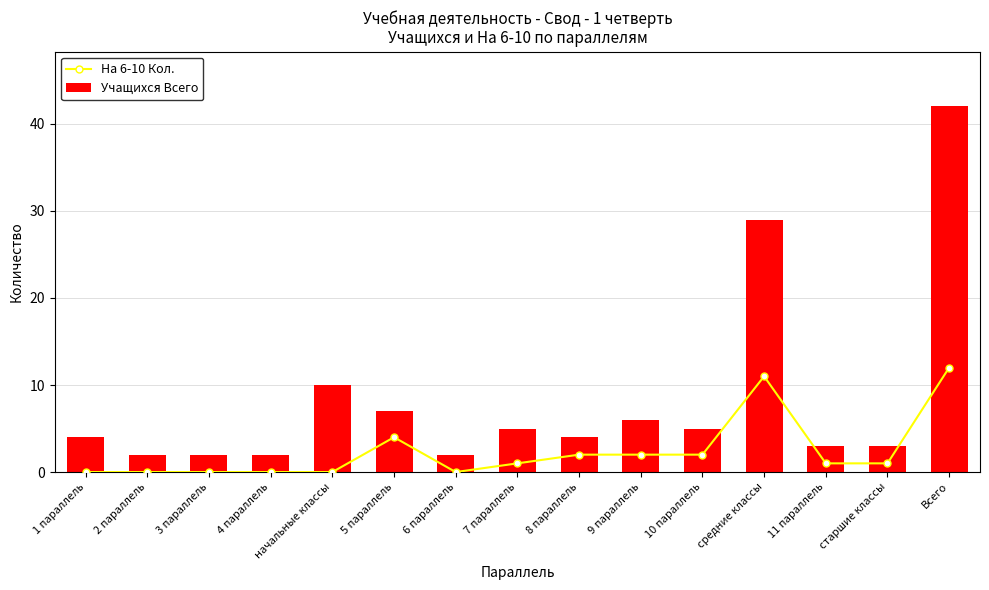

Between 2 параллель and 9 параллель, which is larger?

9 параллель